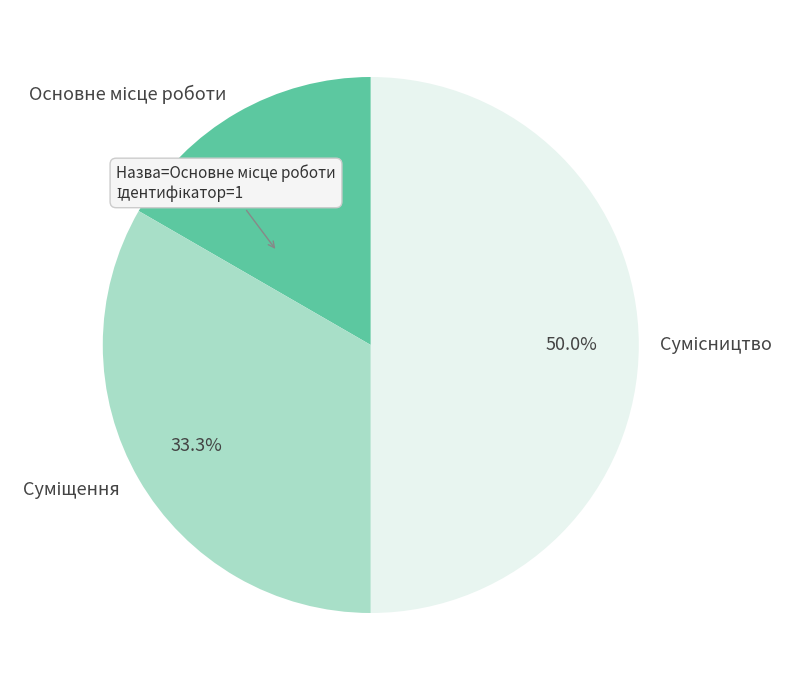

To the nearest percent, what is the difference between the Основне місце роботи and Сумісництво slice percentages?

33%